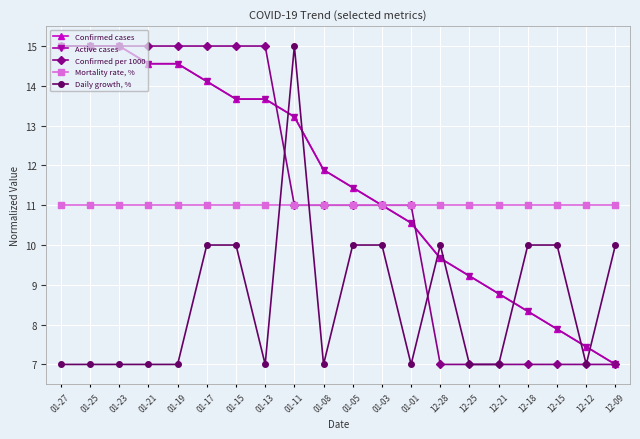

True or false: Mortality rate, % has a value of 11.0 at 12-21.

True